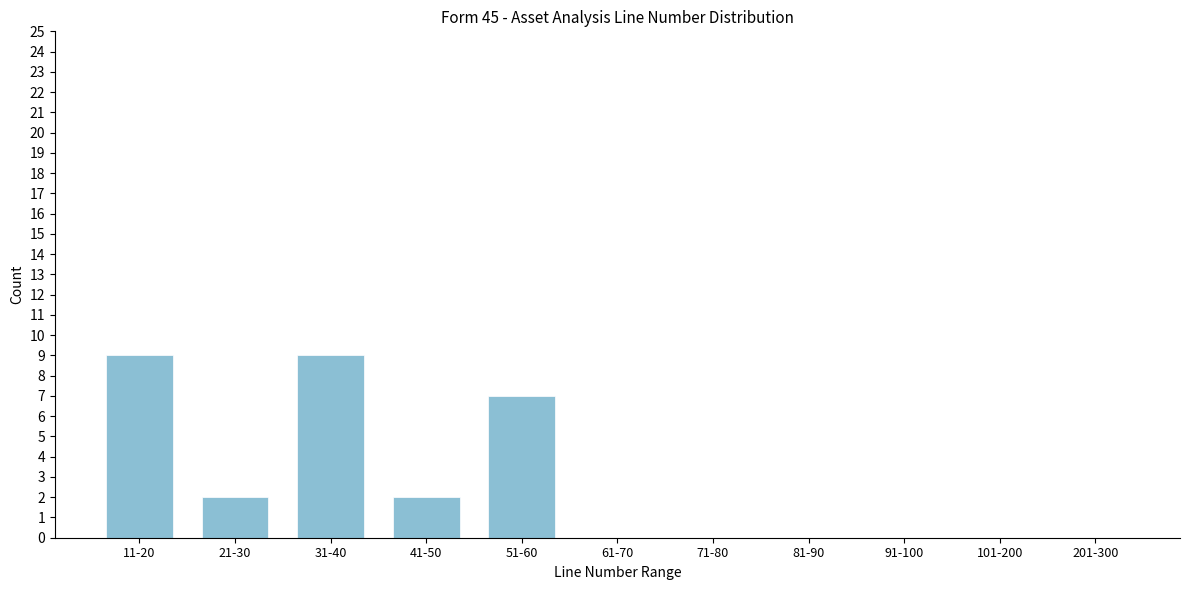

Reading right to left, list all the values displayed in this chart.

201-300=0	101-200=0	91-100=0	81-90=0	71-80=0	61-70=0	51-60=7	41-50=2	31-40=9	21-30=2	11-20=9